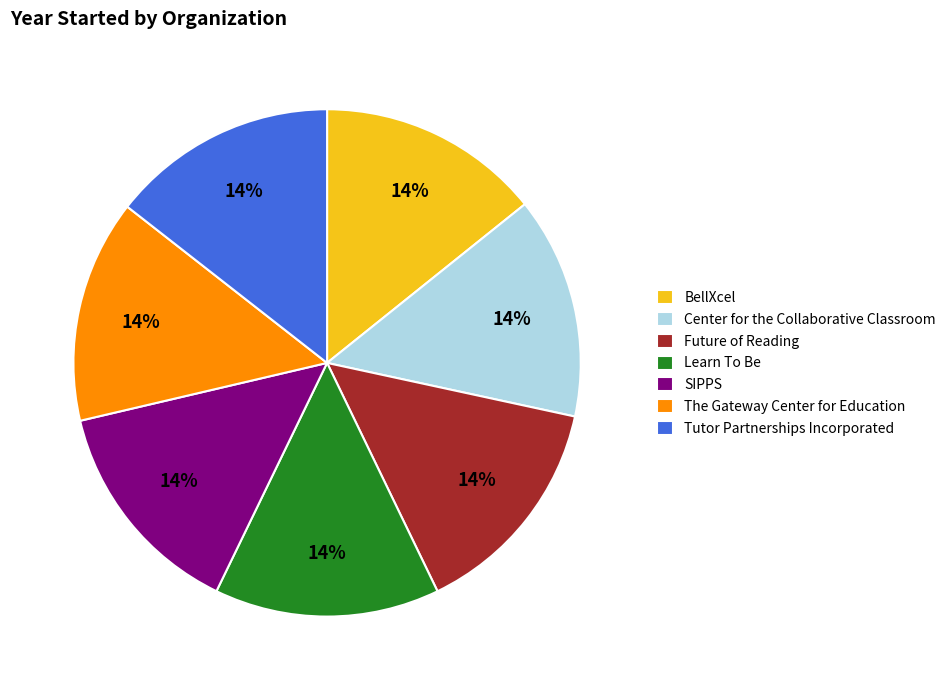

Is there a majority slice in this chart?

No